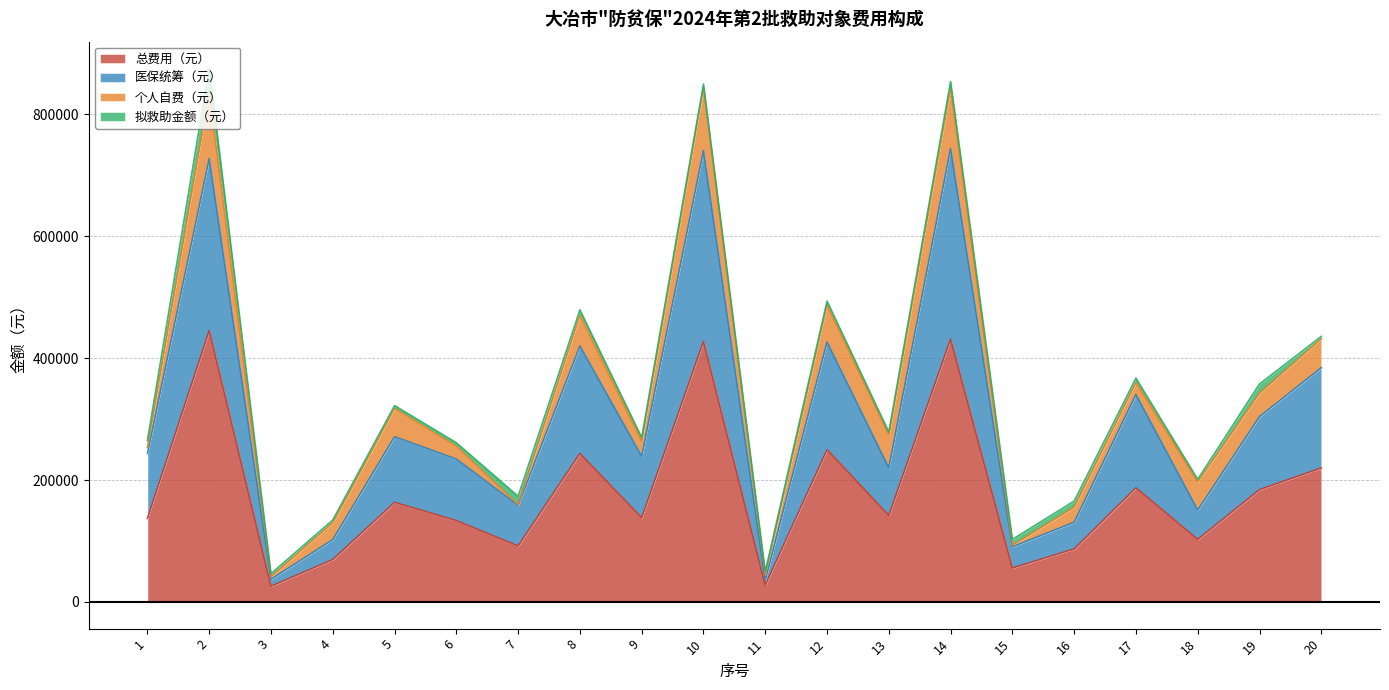

What is the difference between the 总费用（元） values at 3 and 12?

224075.8